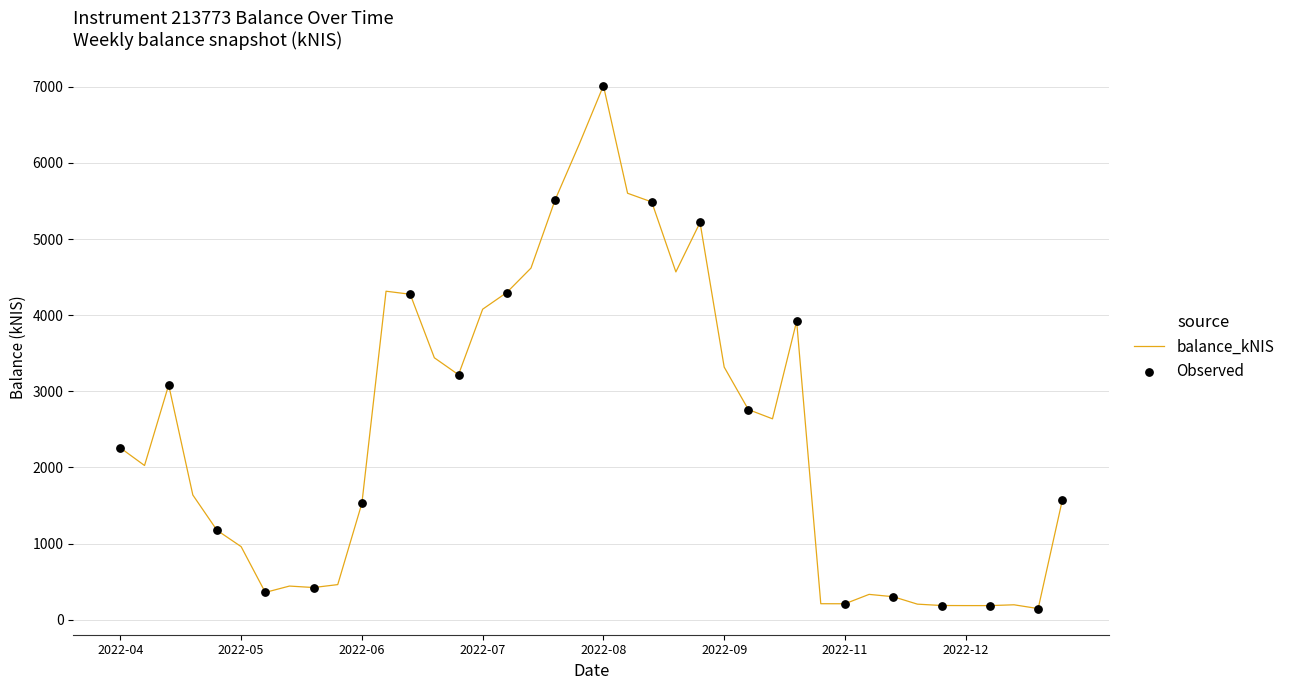

What is the greatest value displayed?

7015.3